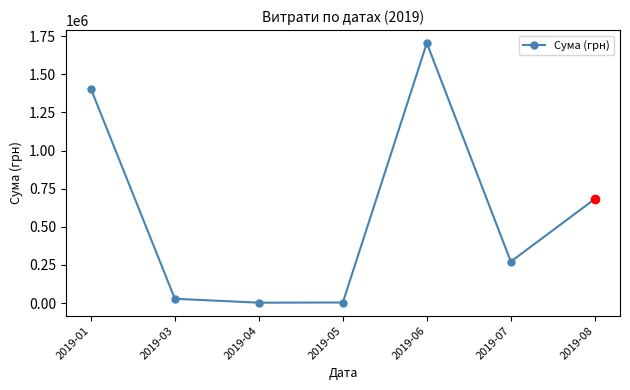

What is the smallest value displayed?

2450.0